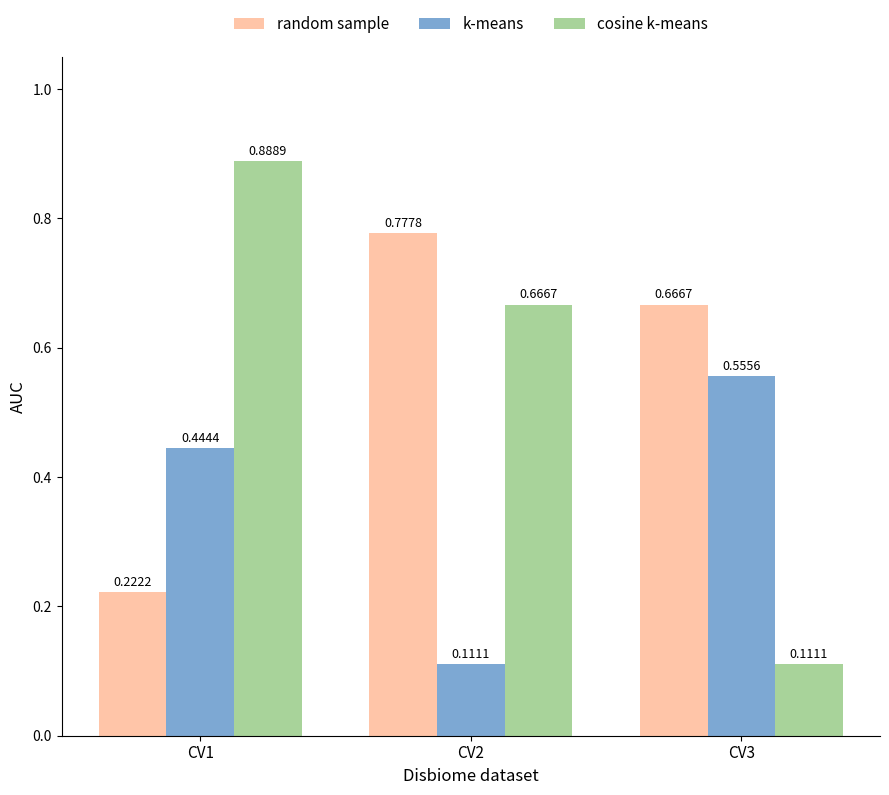

List the labels in order of random sample value, smallest first.

CV1, CV3, CV2